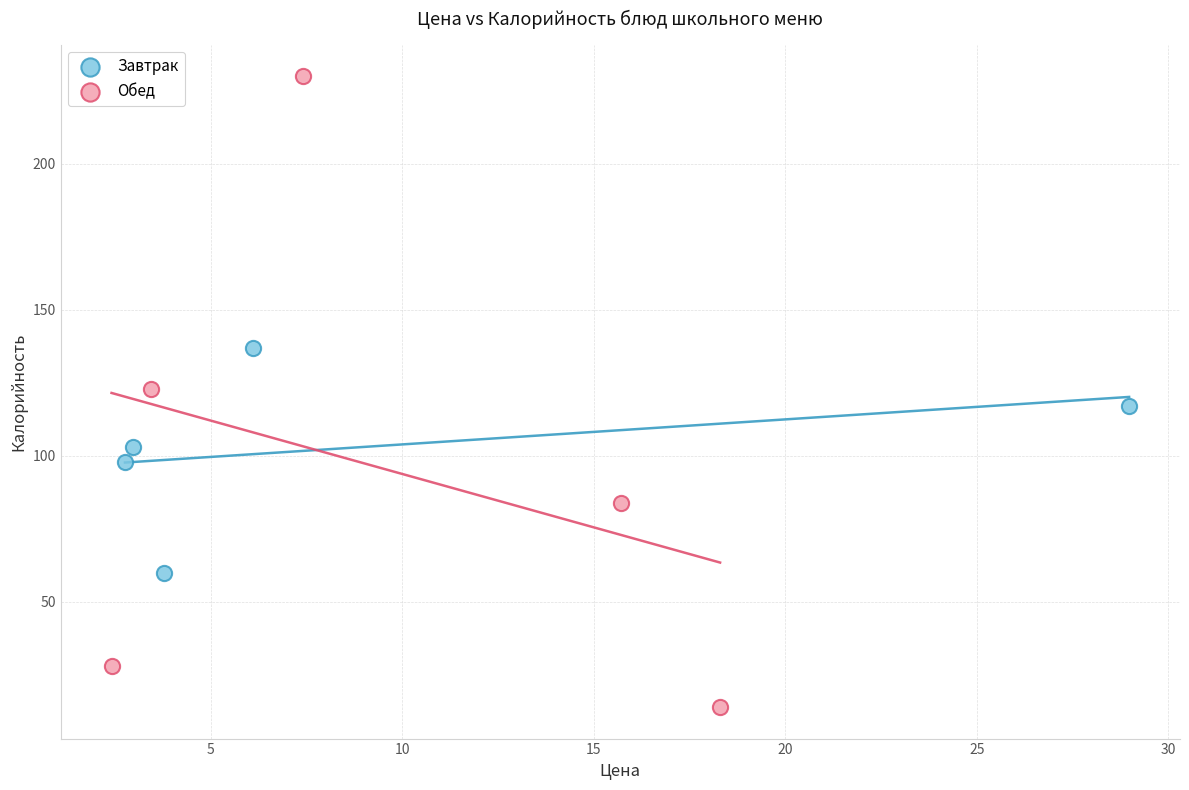

Which series has the largest Y range (max minus min)?

Обед